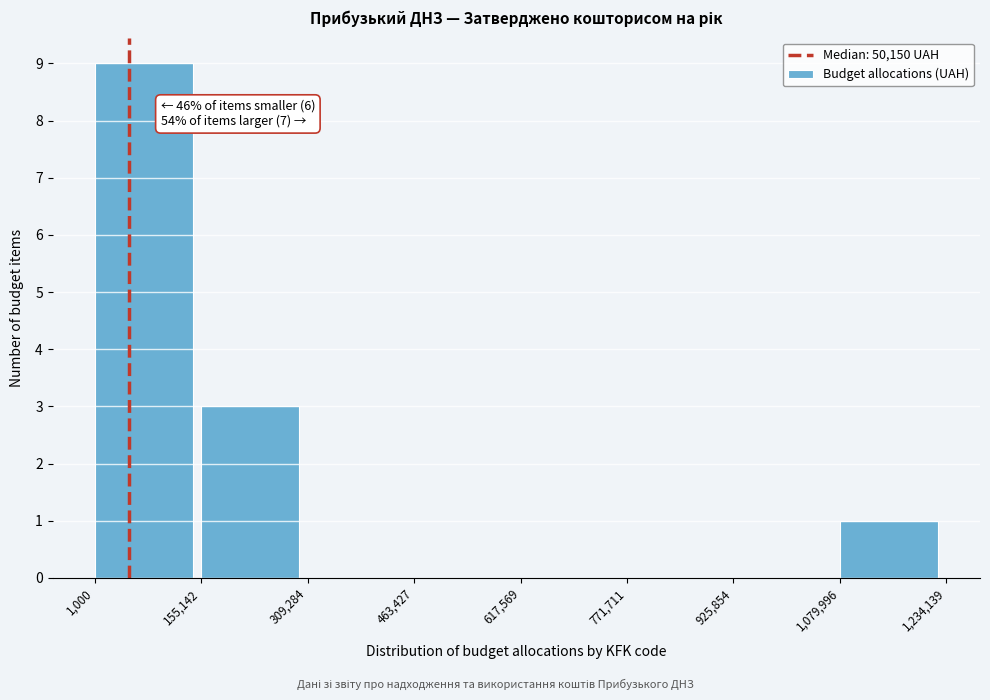

Over which range of the x-axis is the bar tallest?

1,000 to 155,142